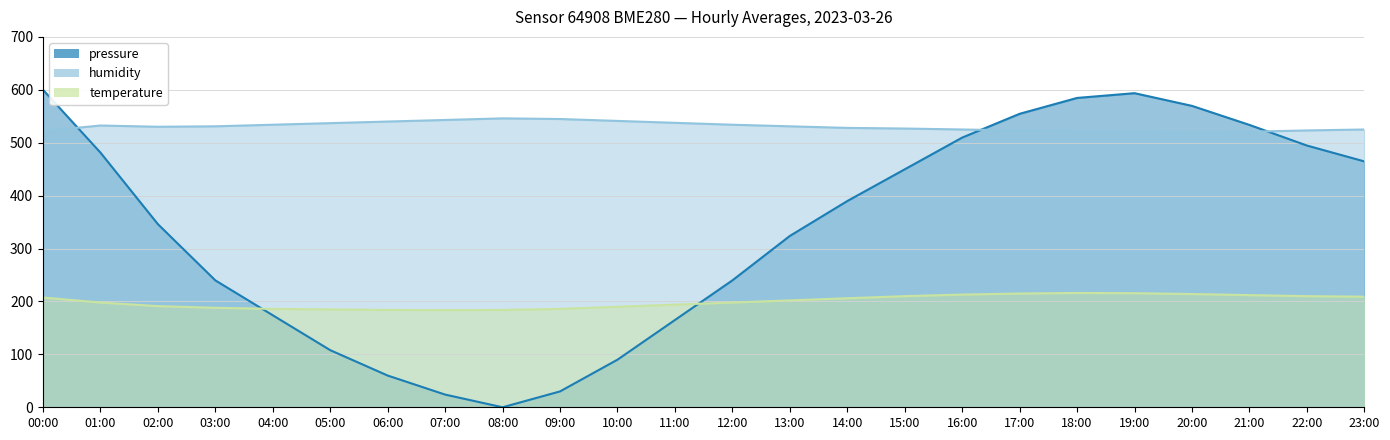

True or false: temperature has more than 2 points higher than both neighbors.

False